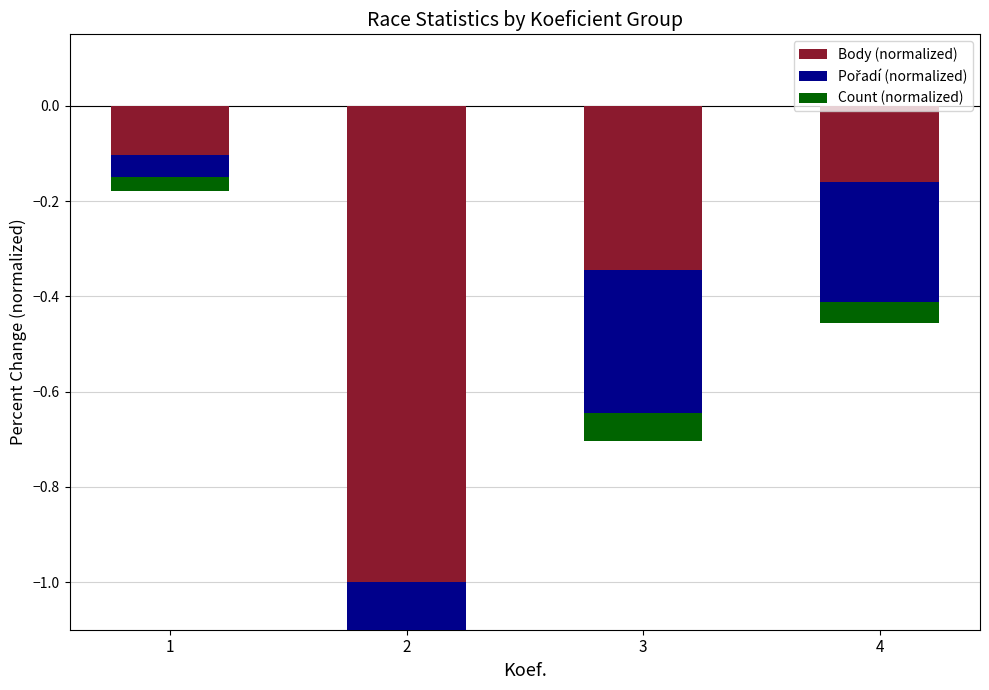

The value of Pořadí (normalized) at 2 is -0.2. True or false?

False